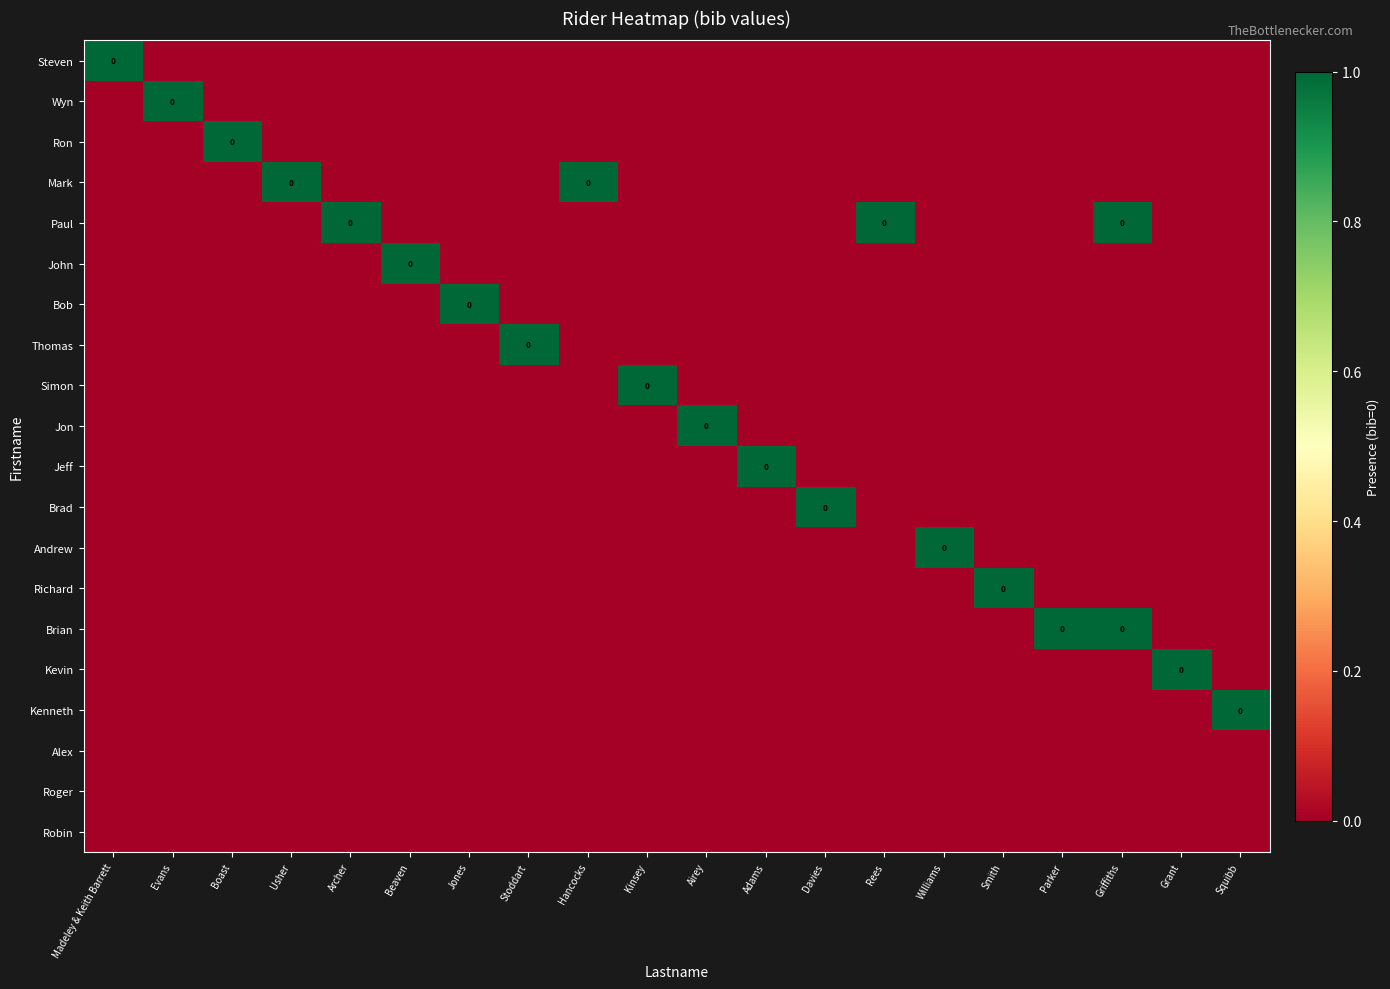

Rank the series at Parker from lowest to highest value.

Steven, Wyn, Ron, Mark, Paul, John, Bob, Thomas, Simon, Jon, Jeff, Brad, Andrew, Richard, Kevin, Kenneth, Alex, Roger, Robin, Brian